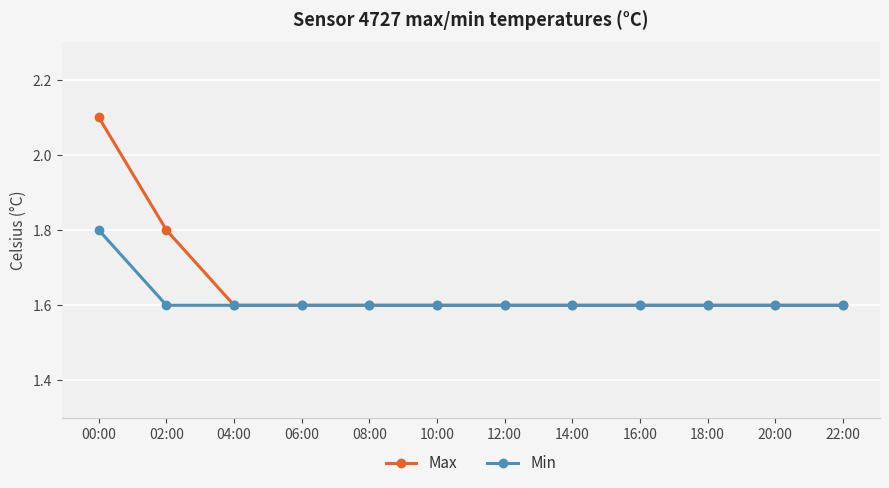

True or false: Max has a value of 1.6 at 20:00.

True